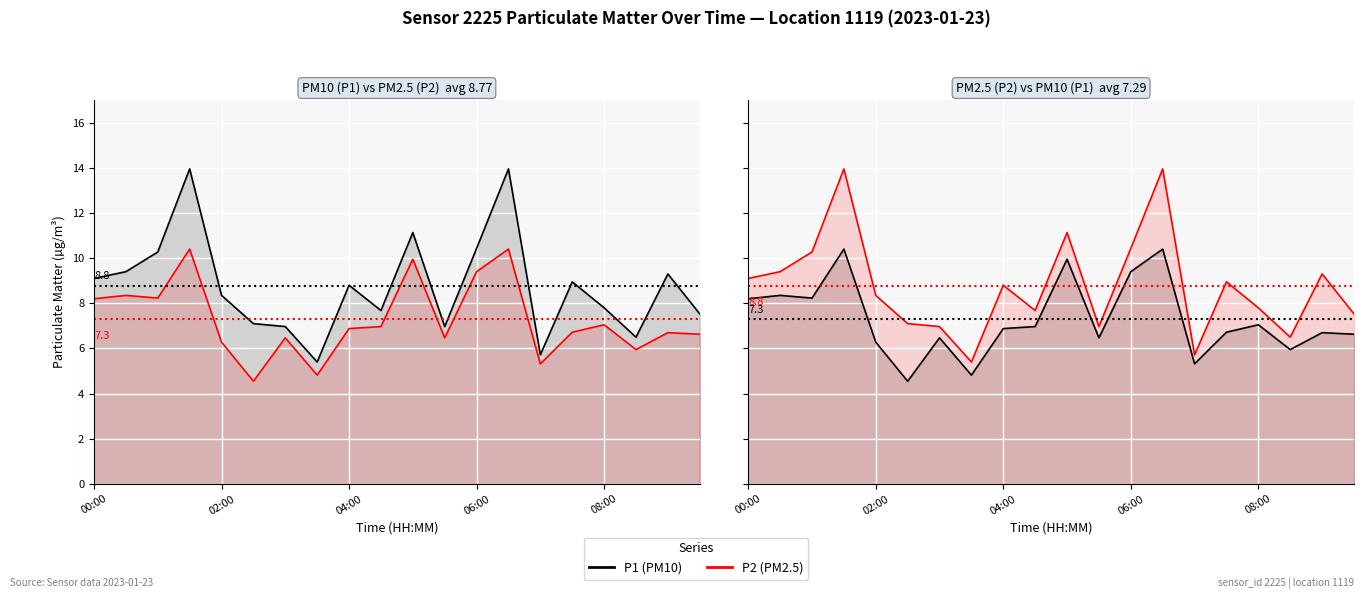

True or false: P1 (PM10) and P2 (PM2.5) cross at least once.

False